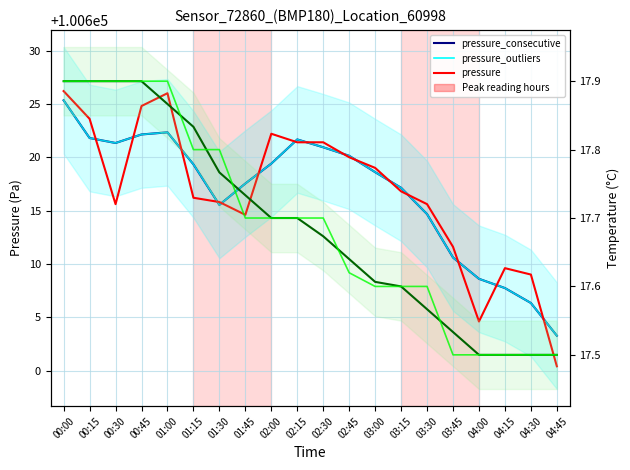

List the labels in order of temperature_consecutive value, largest first.

00:00, 00:15, 00:30, 00:45, 01:00, 01:15, 01:30, 01:45, 02:00, 02:15, 02:30, 02:45, 03:00, 03:15, 03:30, 03:45, 04:00, 04:15, 04:30, 04:45